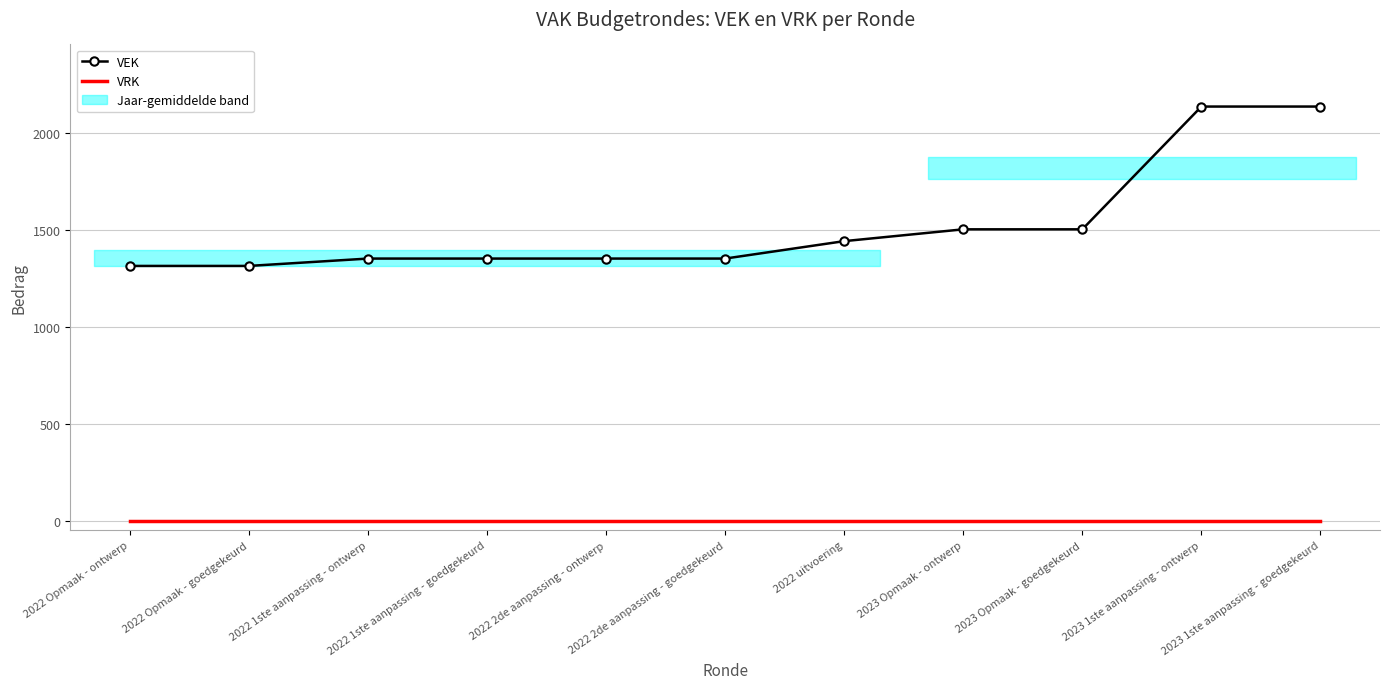

Reading left to right, extract all data points from this chart.

VRK: 0	0	0	0	0	0	0	0	0	0	0
VEK: 1315	1315	1353	1353	1353	1353	1443	1504	1504	2138	2138